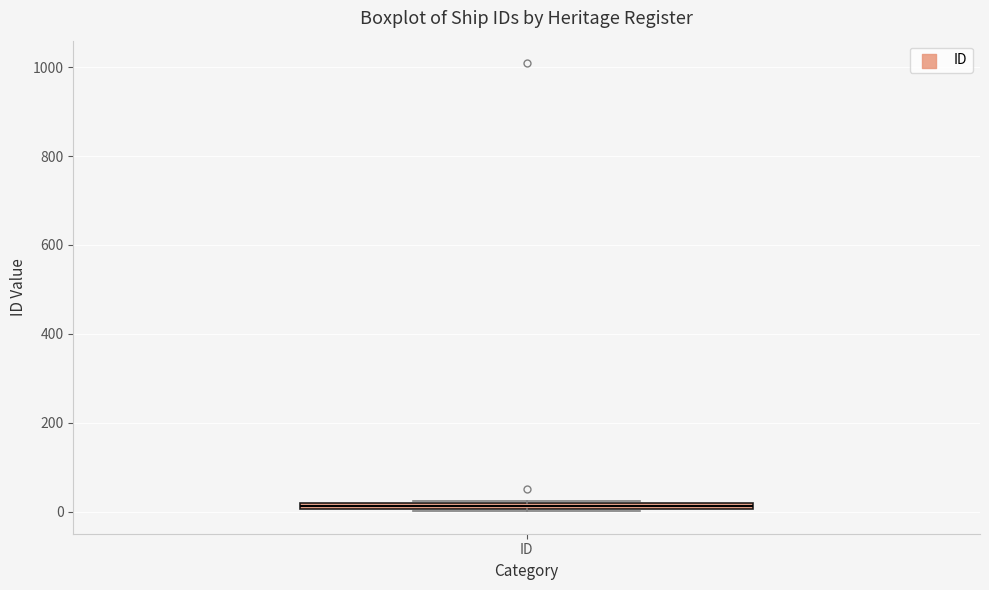

Where is the upper edge of the box for ID on the y-axis? The values are not printed on the chart, so give them approximately, as read against the axis.

20